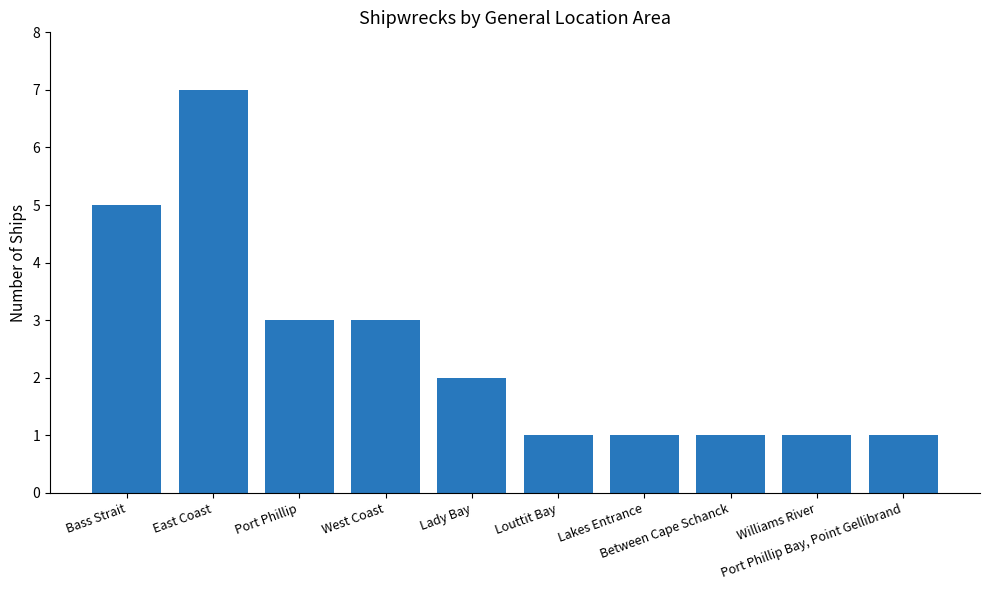

What is the value of the 1st bar from the left?

5